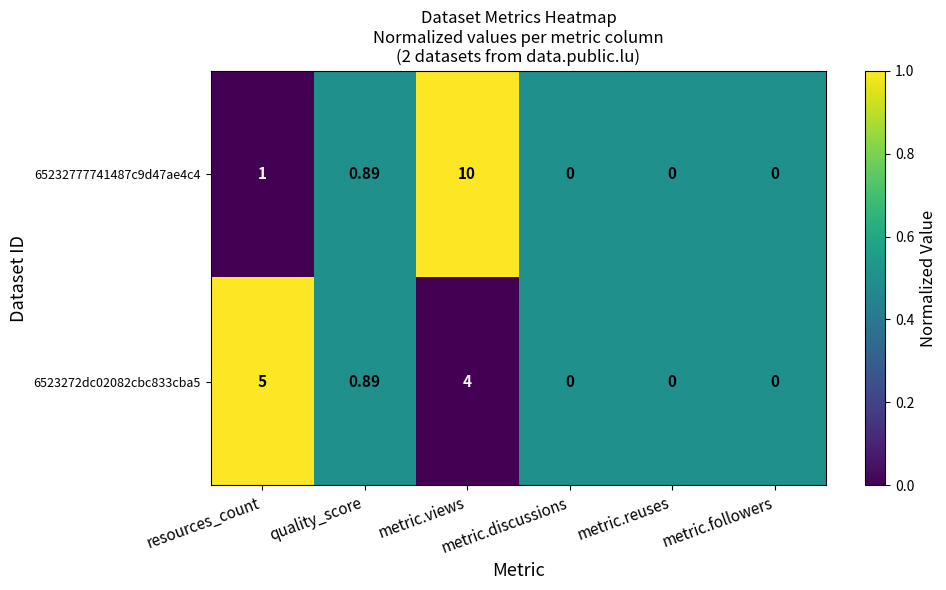

What is the difference between the highest and lowest values at metric.views?

6.0